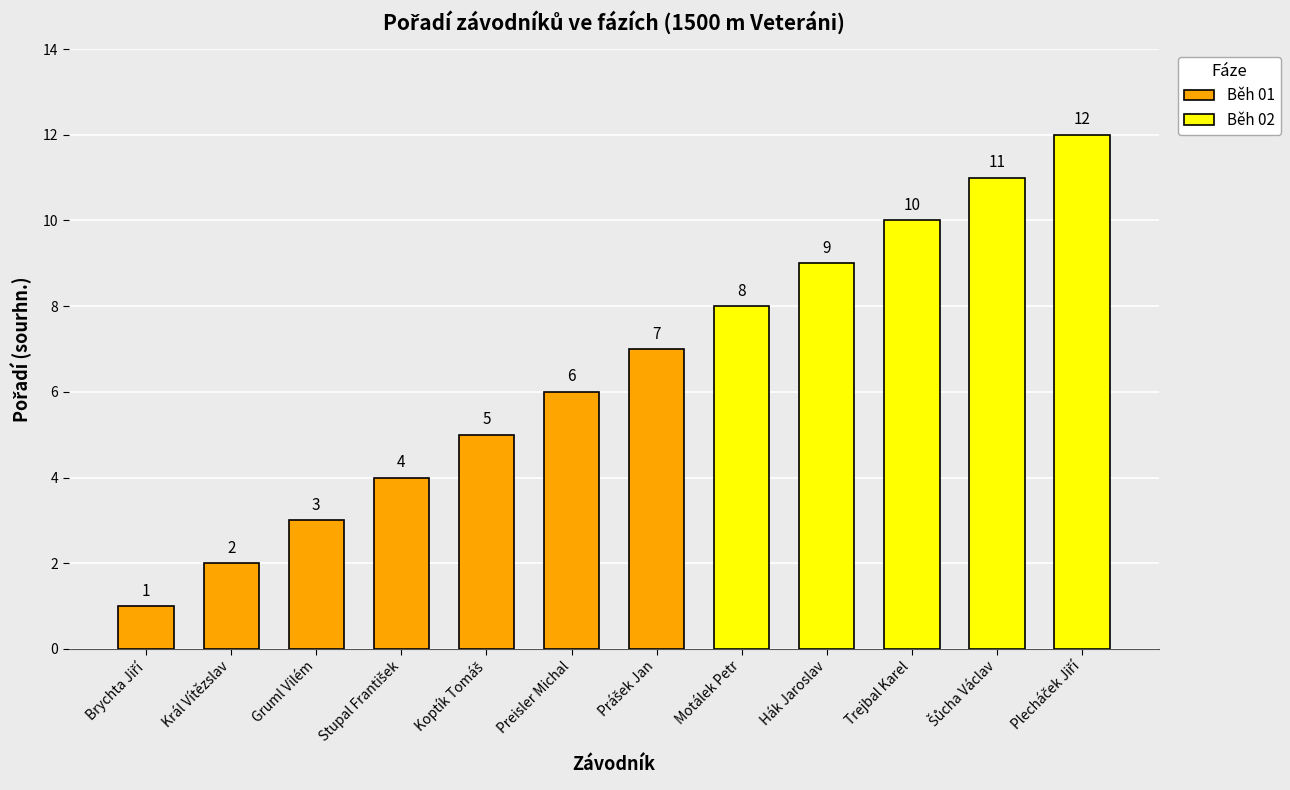

Between Motálek Petr and Šůcha Václav, which is larger?

Šůcha Václav